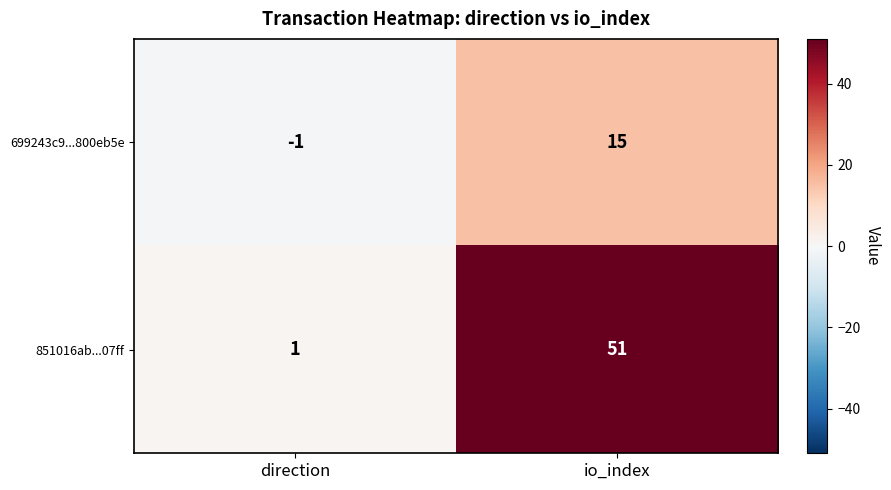

Rank the series by their average value, from highest to lowest.

851016ab...07ff, 699243c9...800eb5e